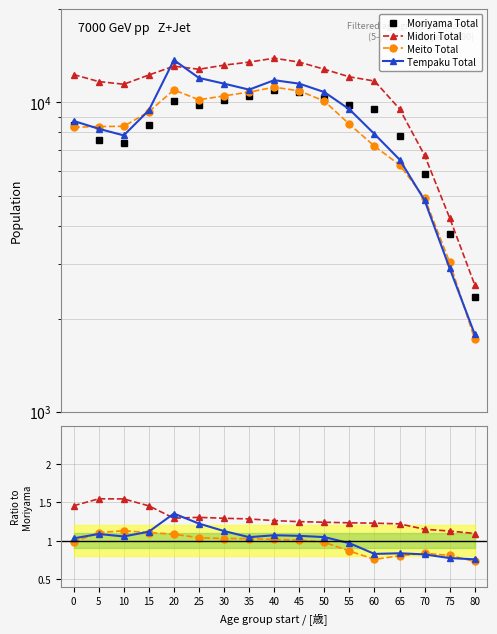

At which category does Midori Total reach its first local peak?

5